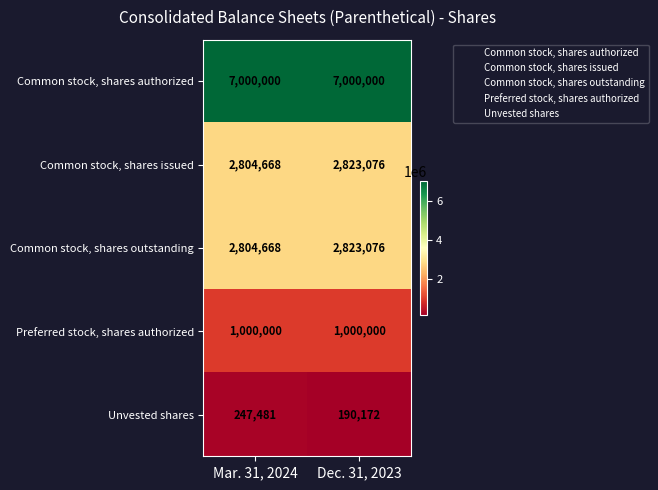

What is the total value across all series at Dec. 31, 2023?

13836324